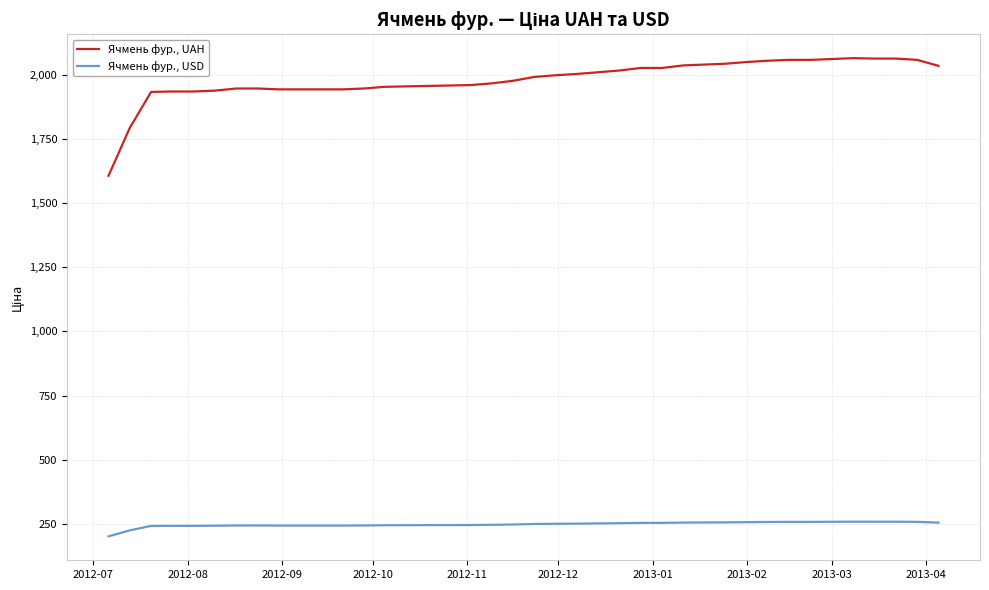

What are all the series names shown in the legend?

Ячмень фур., UAH, Ячмень фур., USD